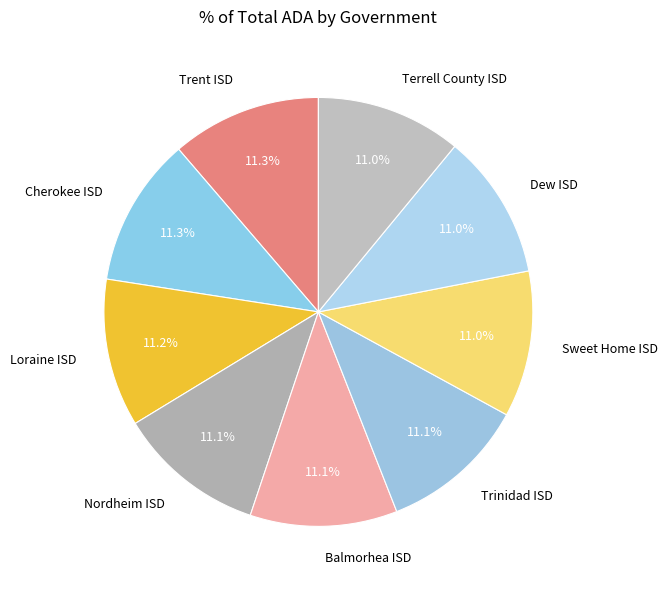

To the nearest percent, what portion does Loraine ISD represent?

11%